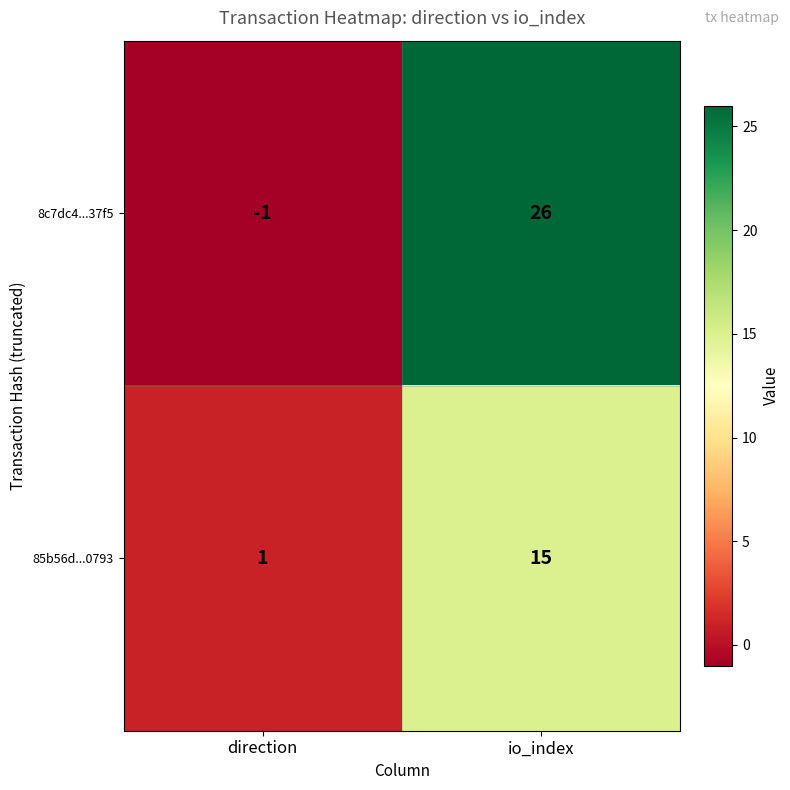

How many series are shown in this chart?

2